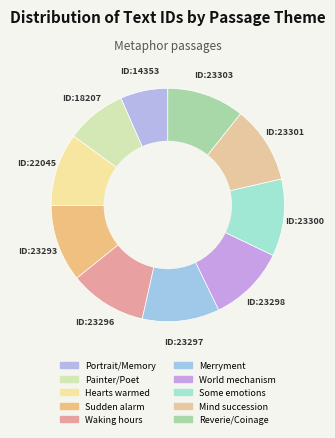

How many slices are in this pie chart?

10